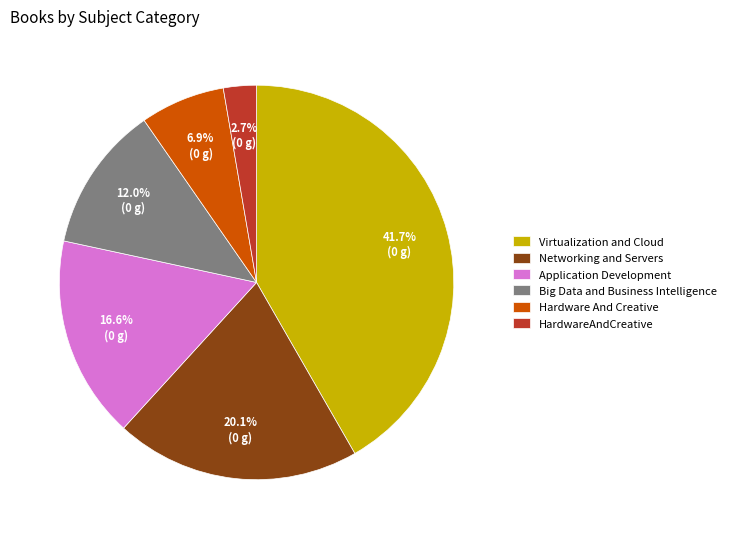

How many segments does this pie chart have?

6